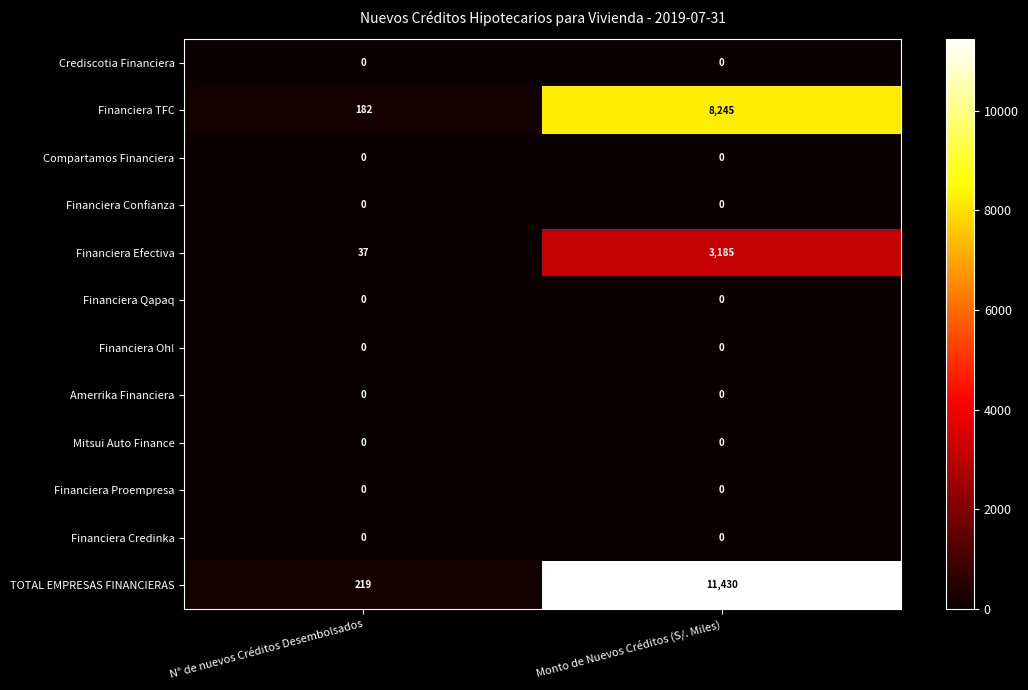

Which category has the highest value across all series?

Monto de Nuevos Créditos (S/. Miles)